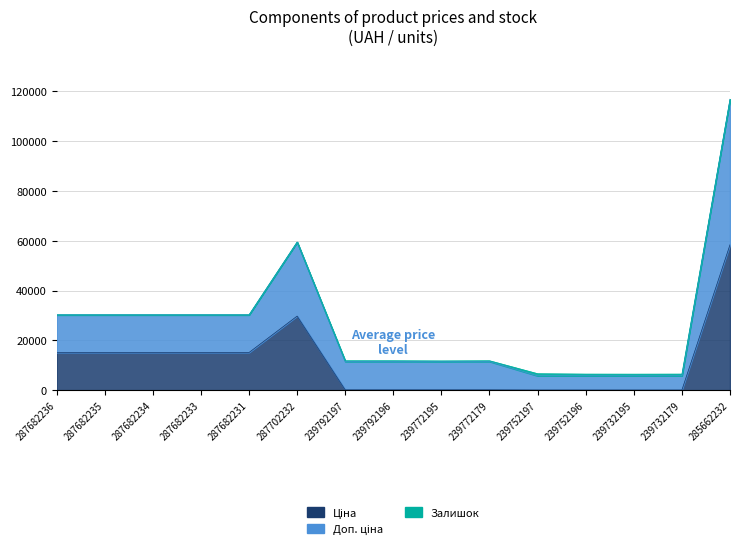

In Доп. ціна, how many points are higher than both neighbors (excluding endpoints)?

3